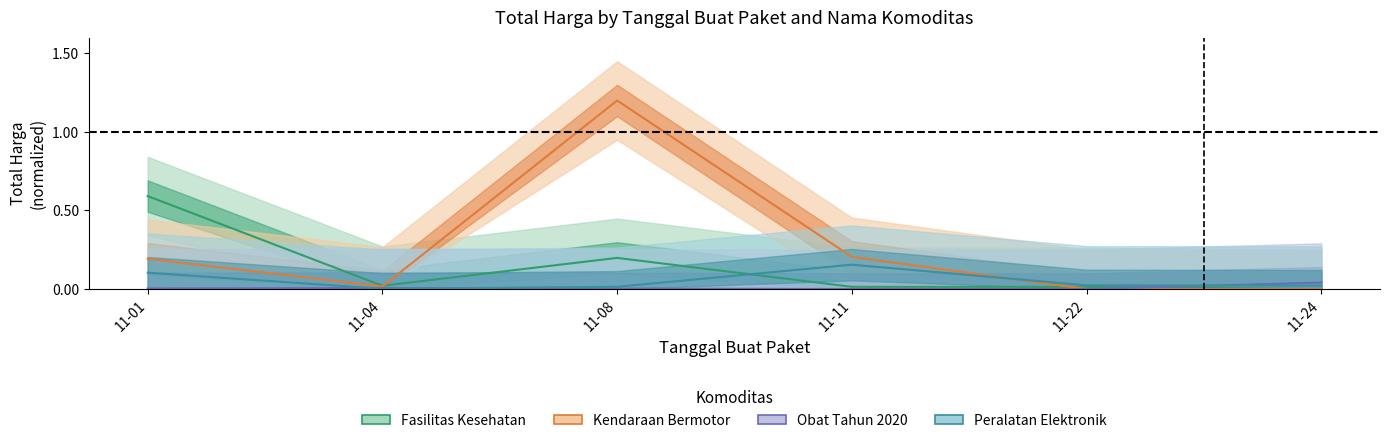

At which category does Obat Tahun 2020 reach its first local valley?

11-22